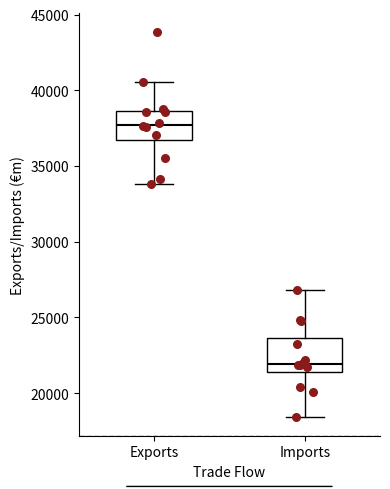

Where is the upper edge of the box for Exports on the y-axis? The values are not printed on the chart, so give them approximately, as read against the axis.

38500